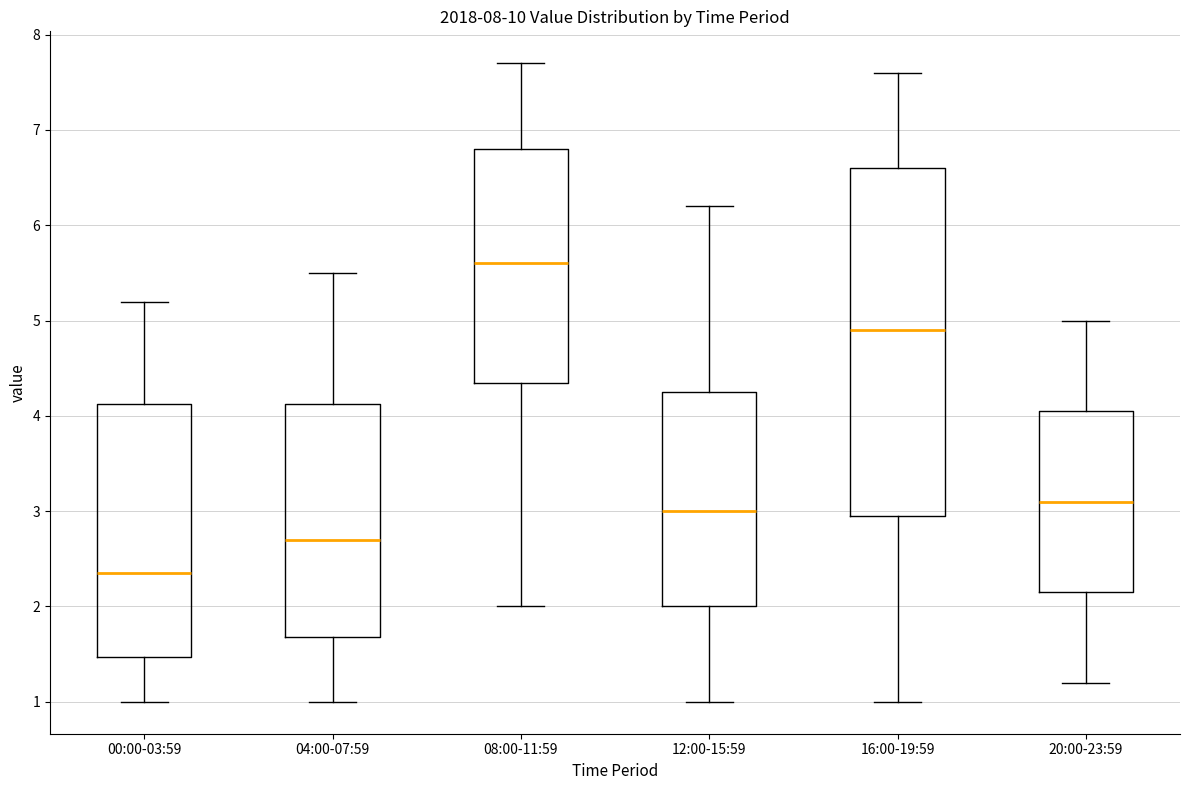

Which box's median line is the highest?

08:00-11:59